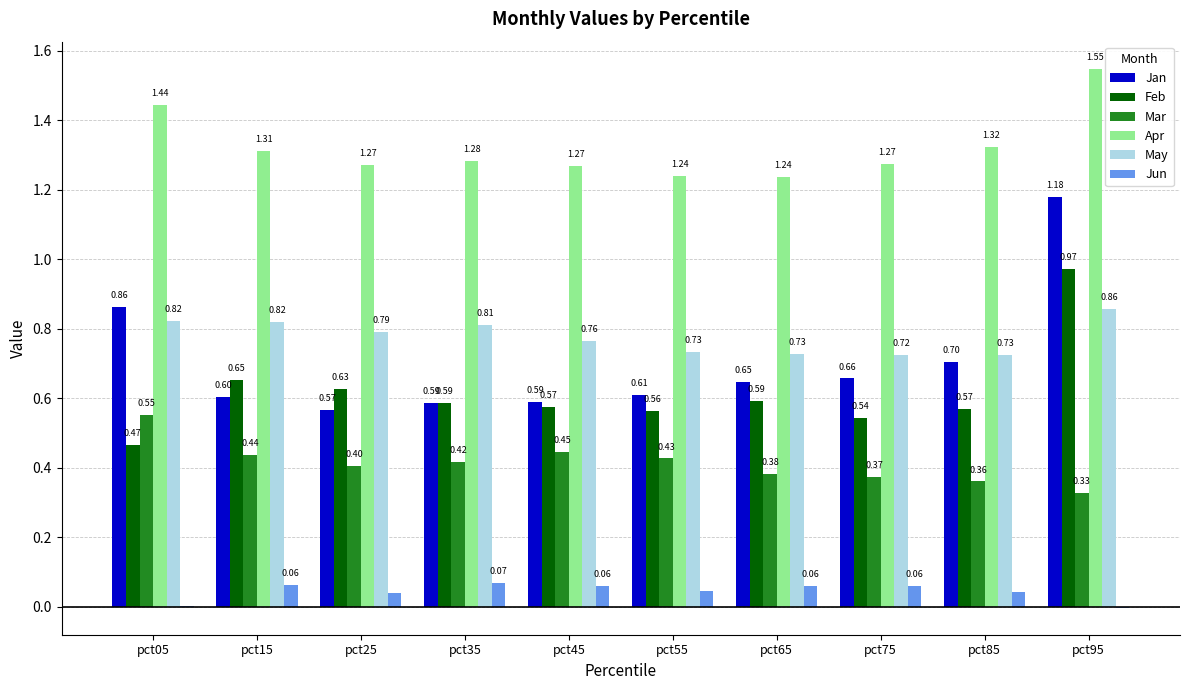

What is the sum of all Mar values?

4.1